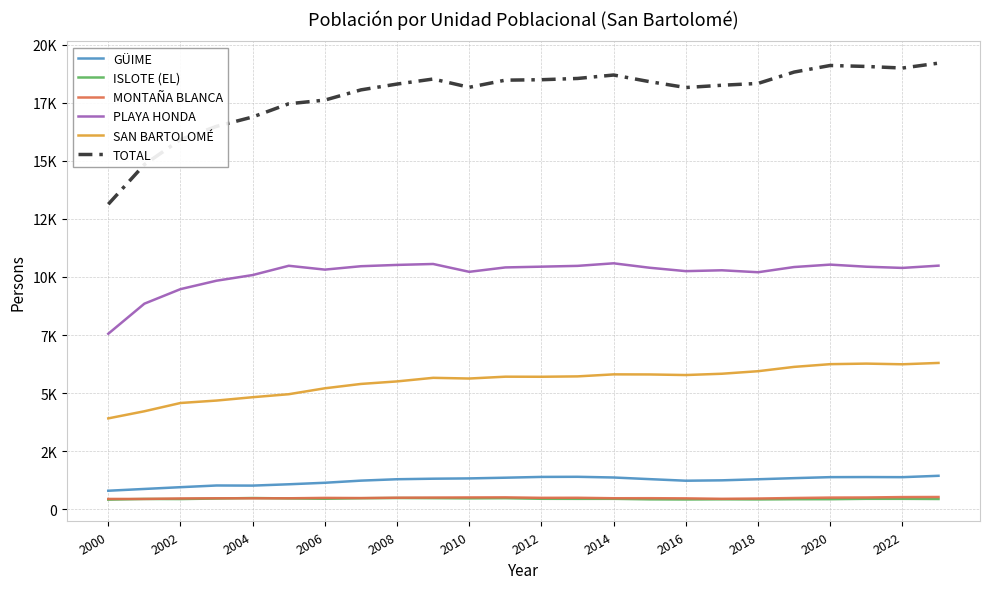

At which category does the chart reach its peak across all series?

23